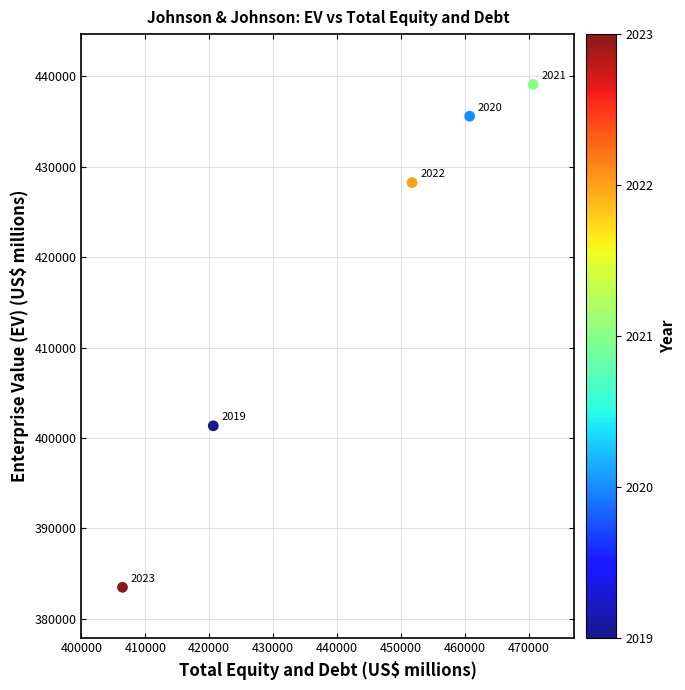

What Y value in the scatter plot is closest to 411299?

401351